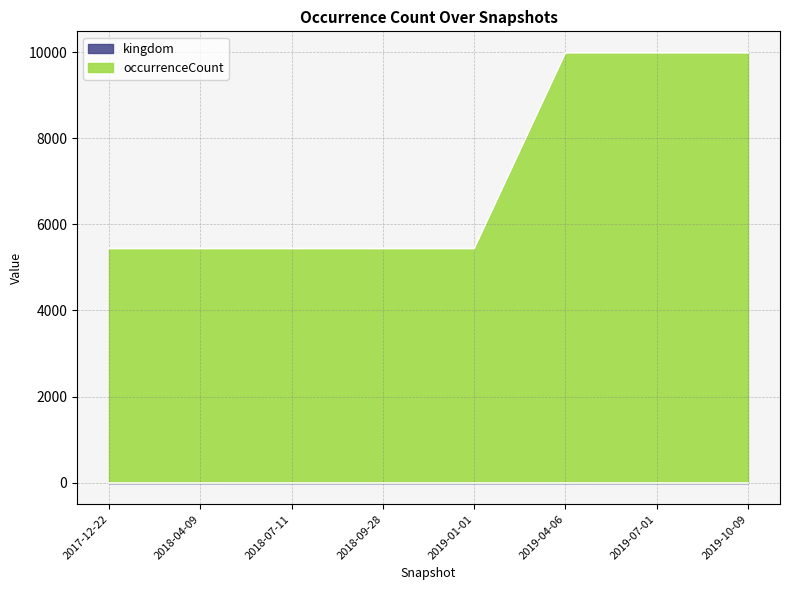

What is the label of the 3rd point from the left?

2018-07-11